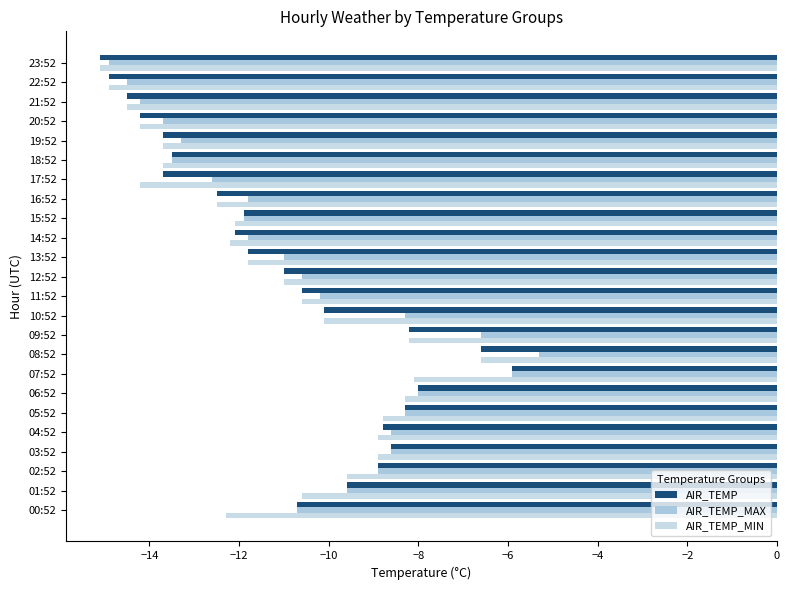

How many data points in AIR_TEMP_MIN are above -11?

11